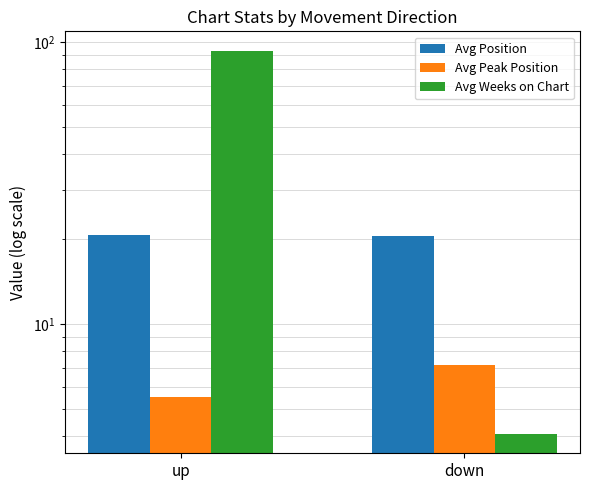

What is the sum of the Avg Weeks on Chart values at down and up?

97.5